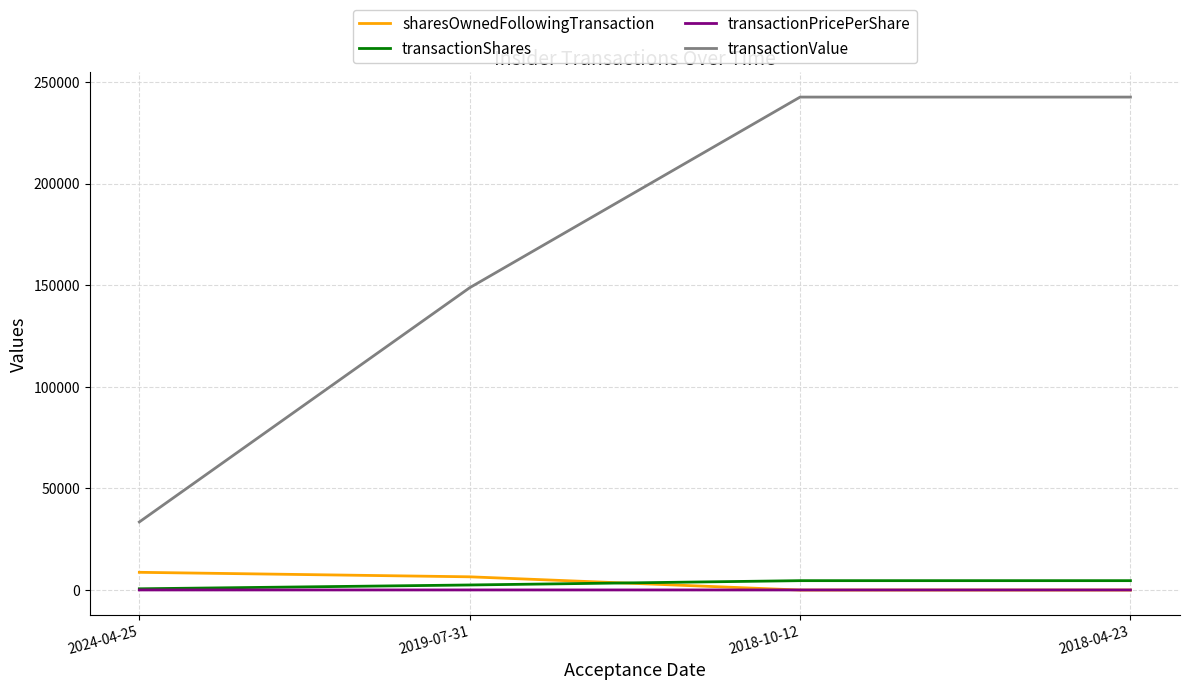

What is the average value of the transactionShares series?

3093.8